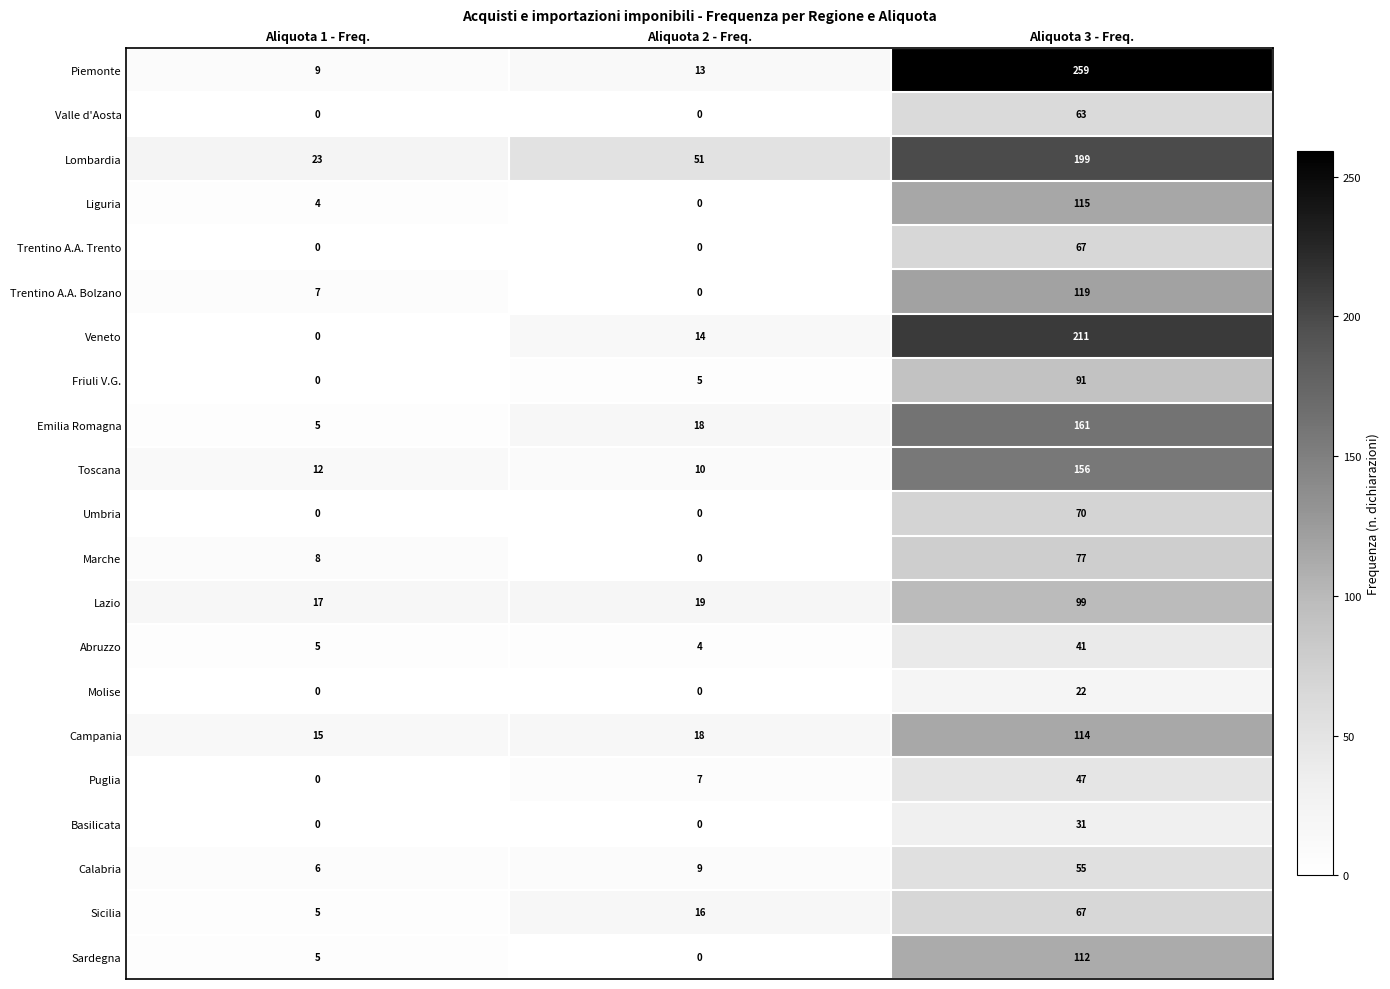

How many distinct data groups are displayed?

21